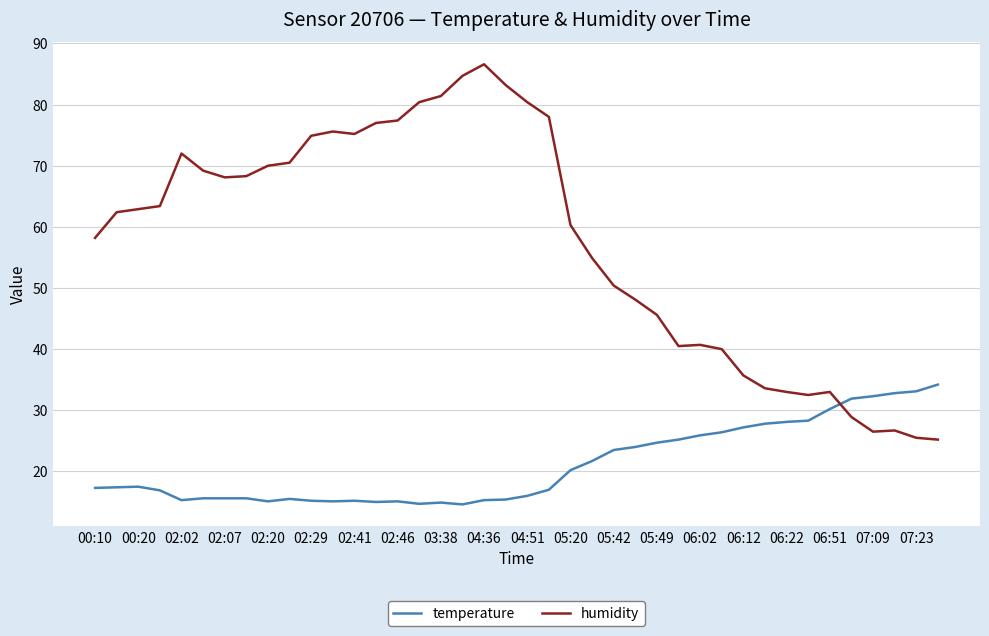

Which series has the widest spread of values?

humidity